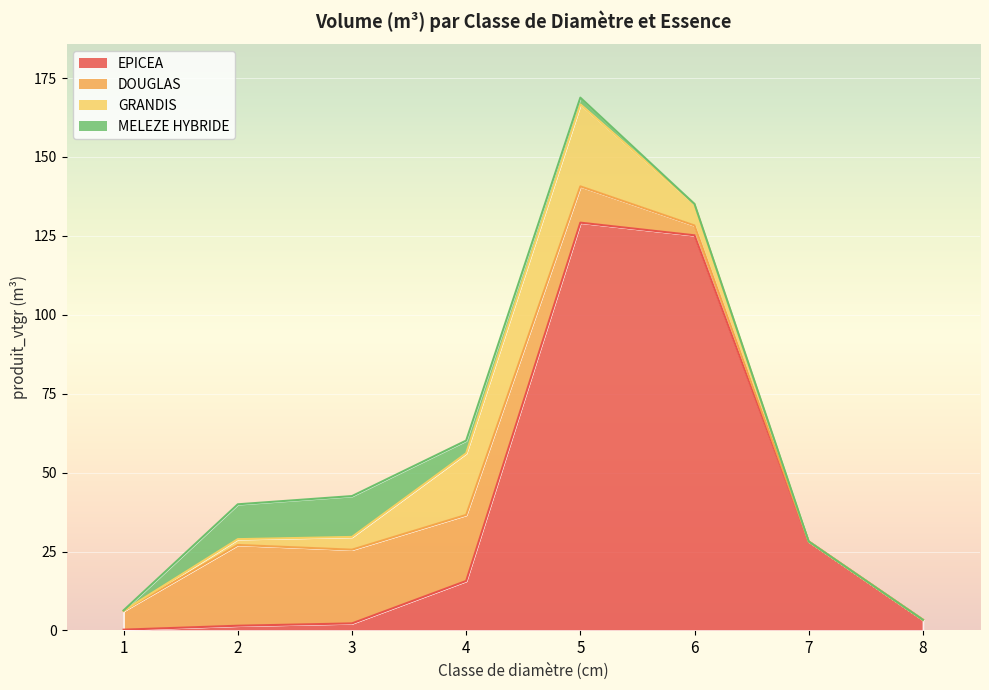

Reading left to right, transcribe all the data shown in this chart.

EPICEA: 0.3	1.5	2.2	15.7	129.2	125.2	28.2	3.4
DOUGLAS: 5.9	25.6	23.3	20.9	11.5	3.1	0.0	0.0
GRANDIS: 0.1	1.8	4.0	19.5	26.0	6.8	0.0	0.0
MELEZE HYBRIDE: 0.1	11.0	12.9	4.0	2.2	0.0	0.0	0.0